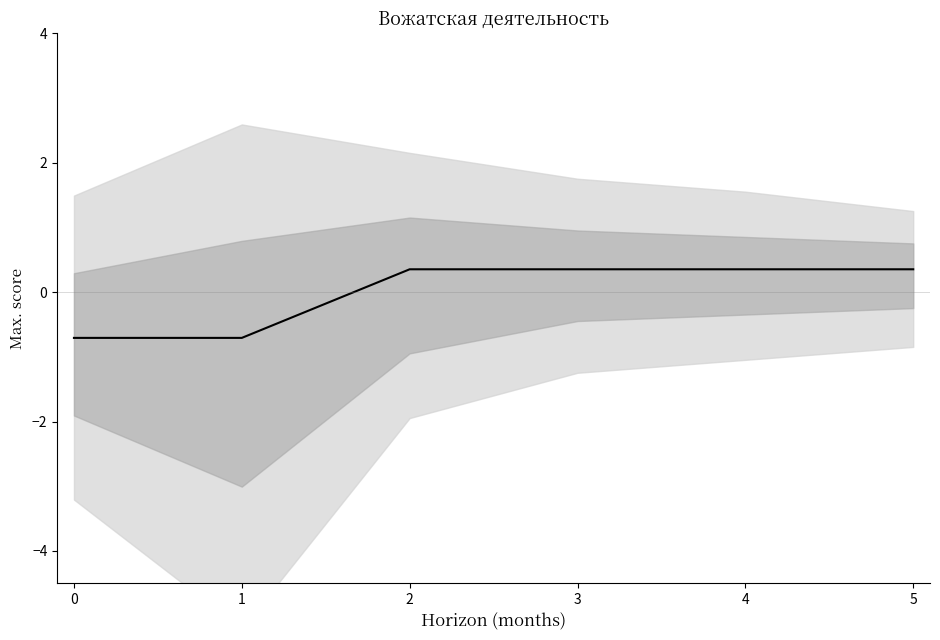

How many values are between 0 and 1?

4